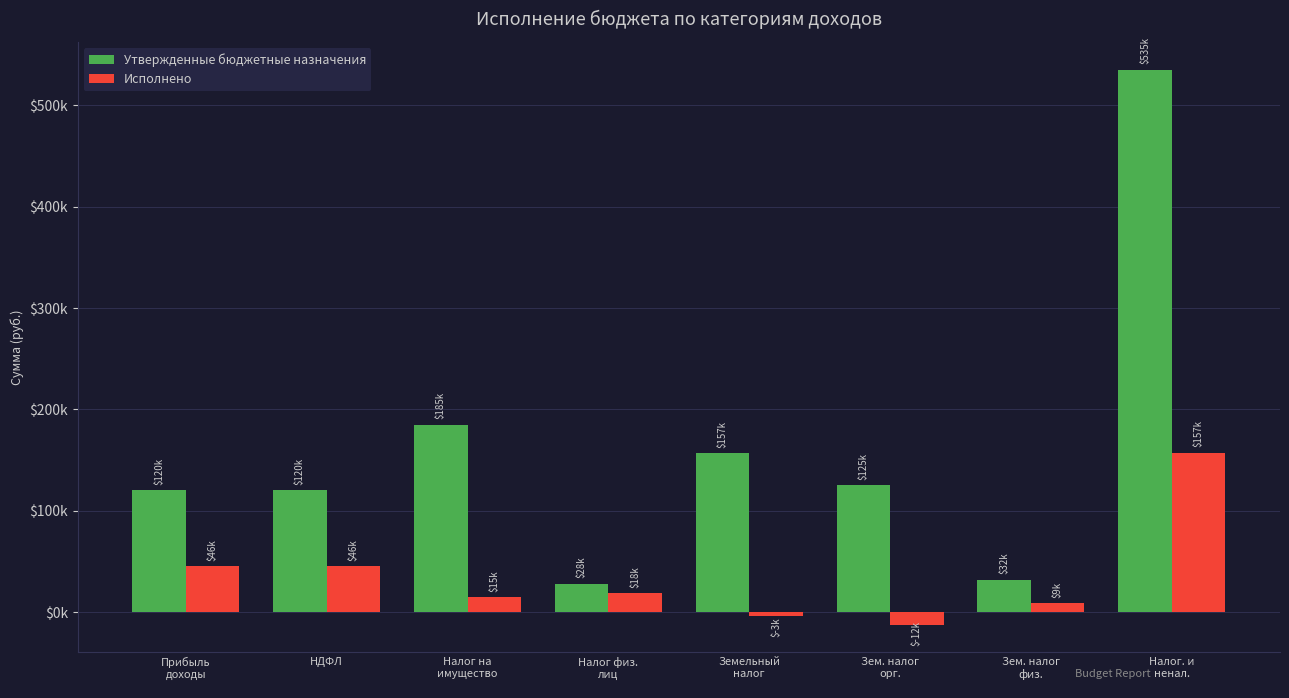

Which series has the largest total across all categories?

Утвержденные бюджетные назначения